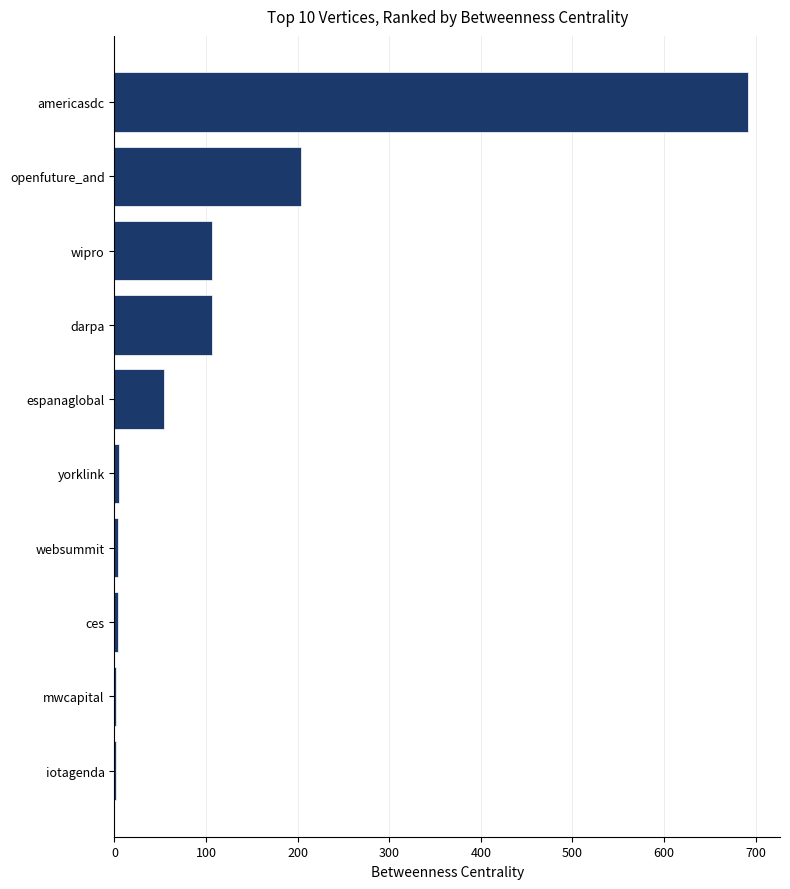

Between websummit and darpa, which is larger?

darpa